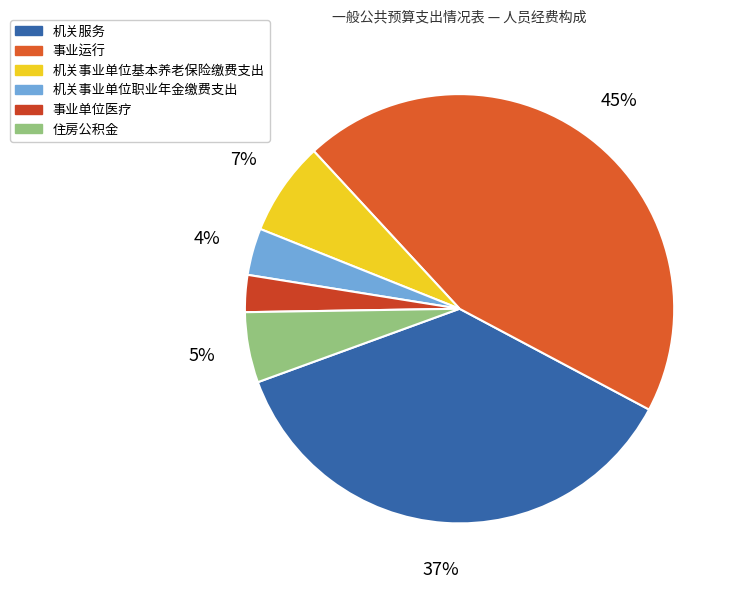

The 机关事业单位基本养老保险缴费支出 slice represents 1% of the pie. True or false?

False